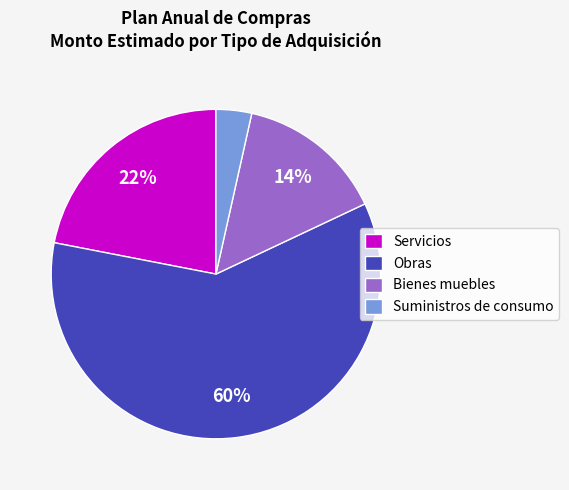

To the nearest percent, what portion does Servicios represent?

22%